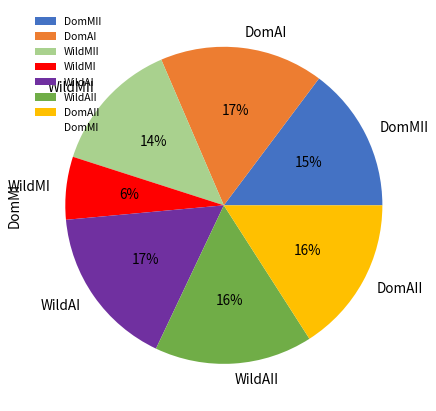

To the nearest percent, what percentage of the pie is DomMII?

15%